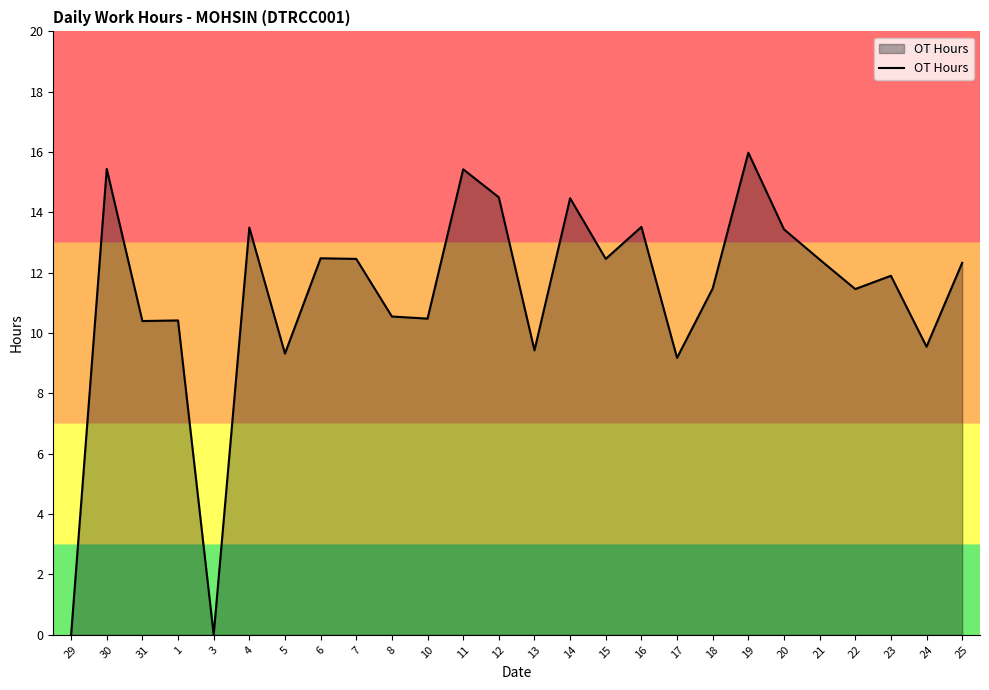

How many values are below 12?

13